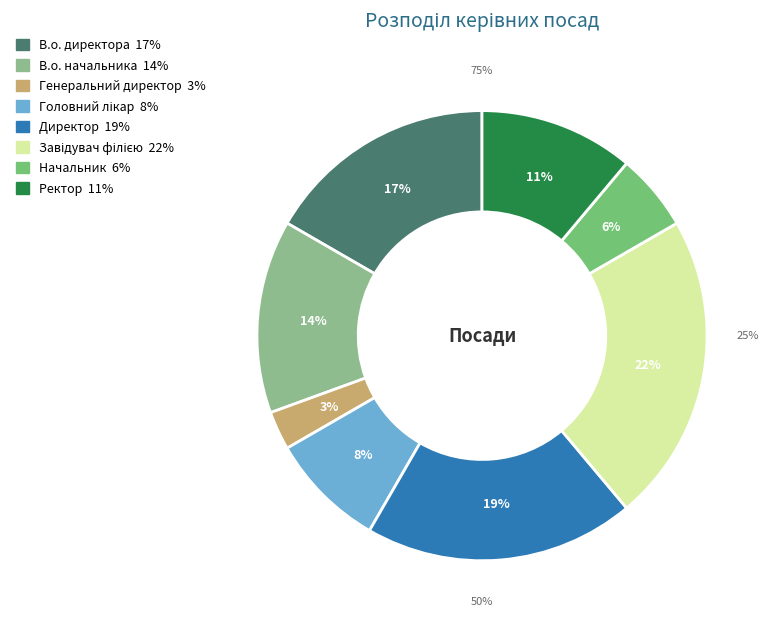

Does Ректор represent more than half of the total?

No